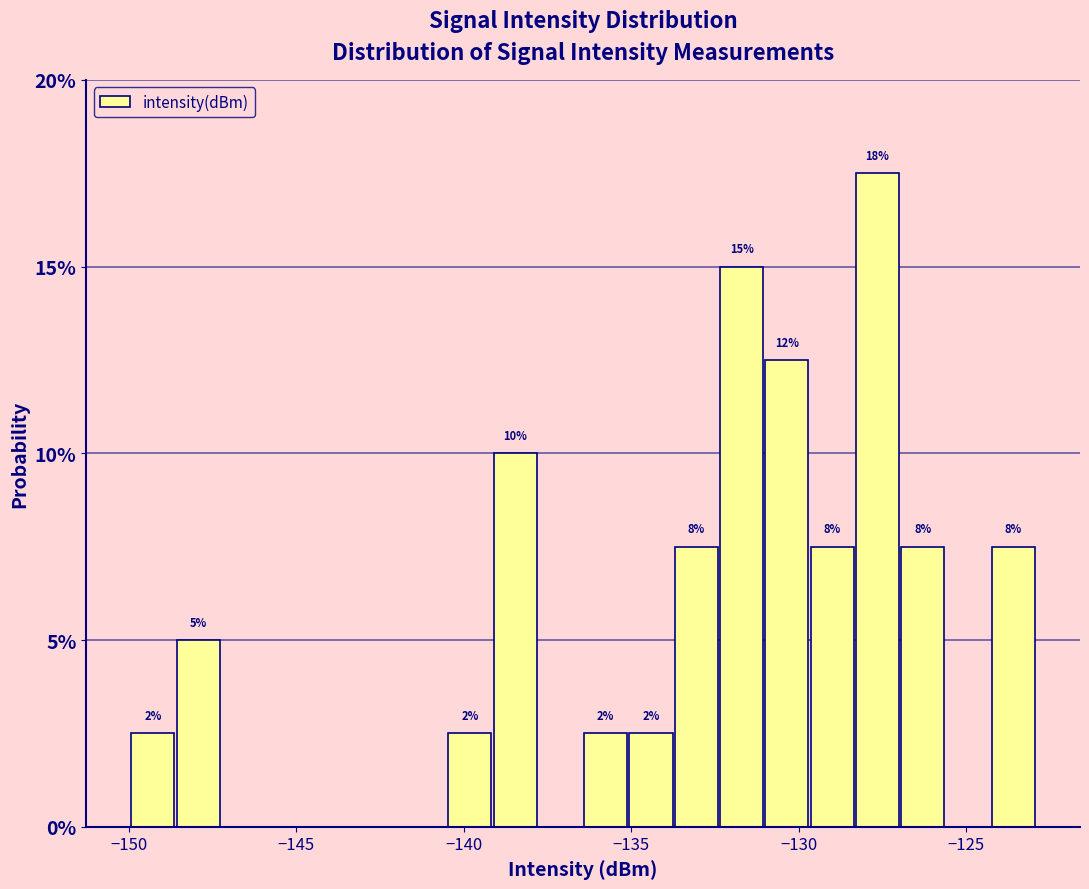

Around what value on the x-axis is the tallest bar? Give the approximate position of its centre, as read against the axis.

-127.5